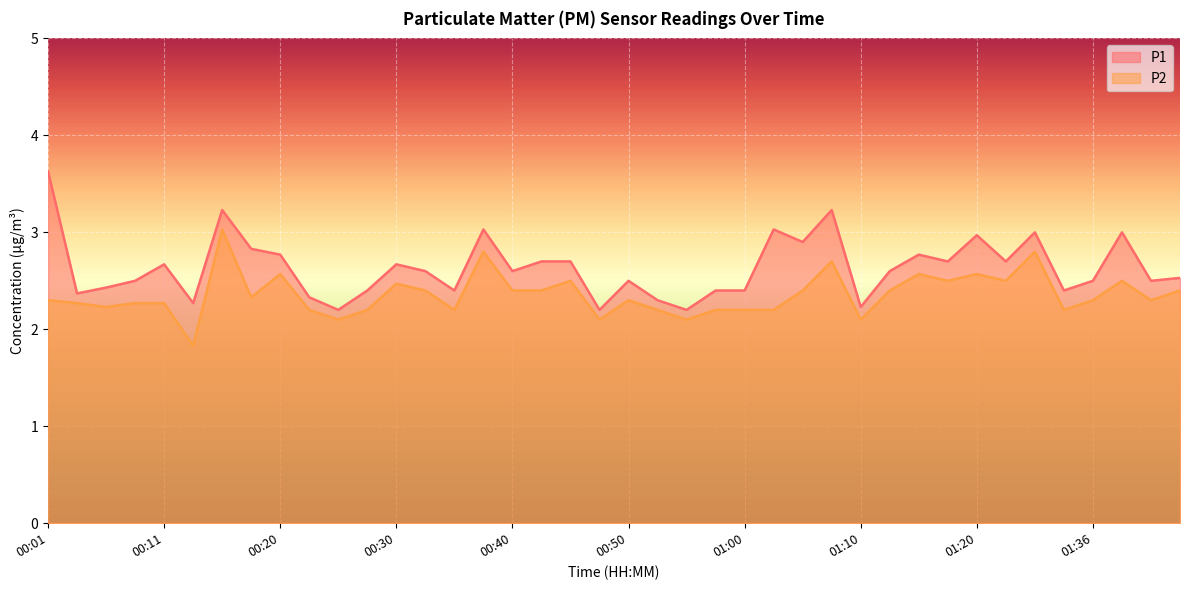

The value of P2 at 01:05 is 2.4. True or false?

True